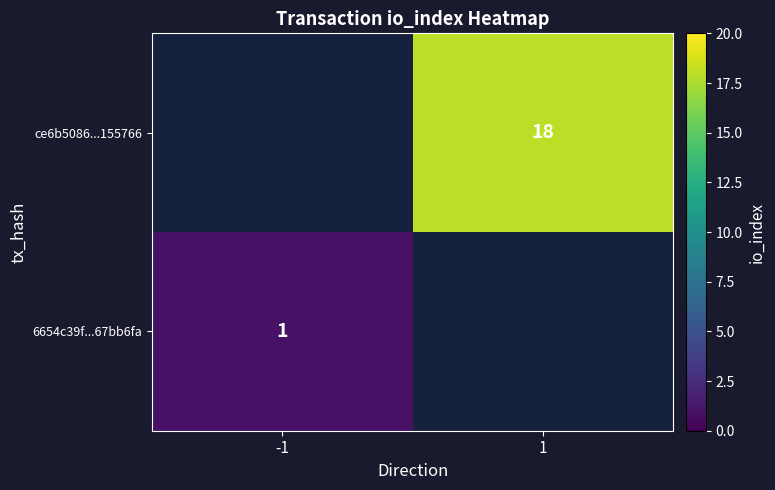

True or false: 6654c39f...67bb6fa has a value of 0.4 at -1.

False